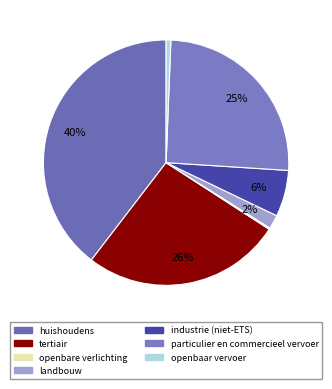

To the nearest percent, what is the average slice percentage?

14%